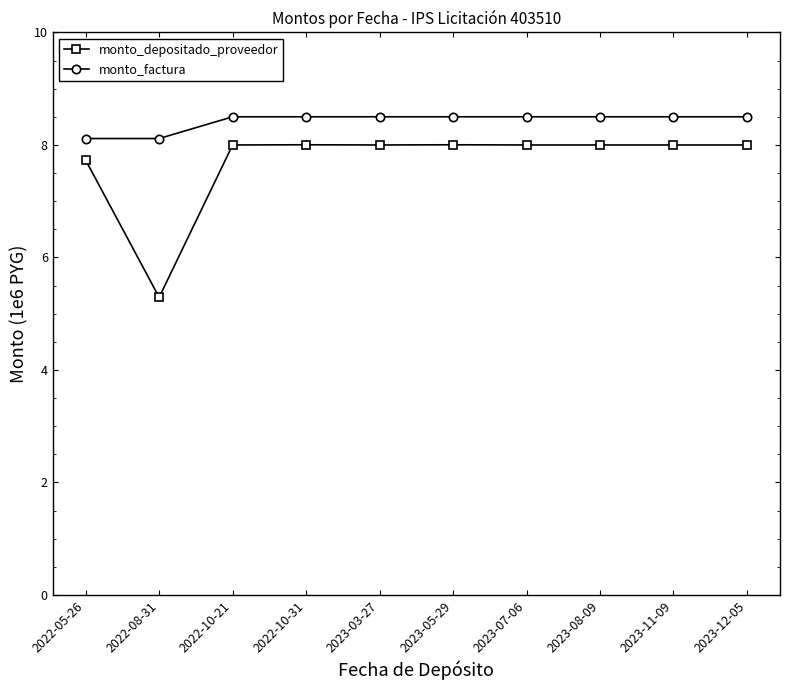

What are all the series names shown in the legend?

monto_depositado_proveedor, monto_factura